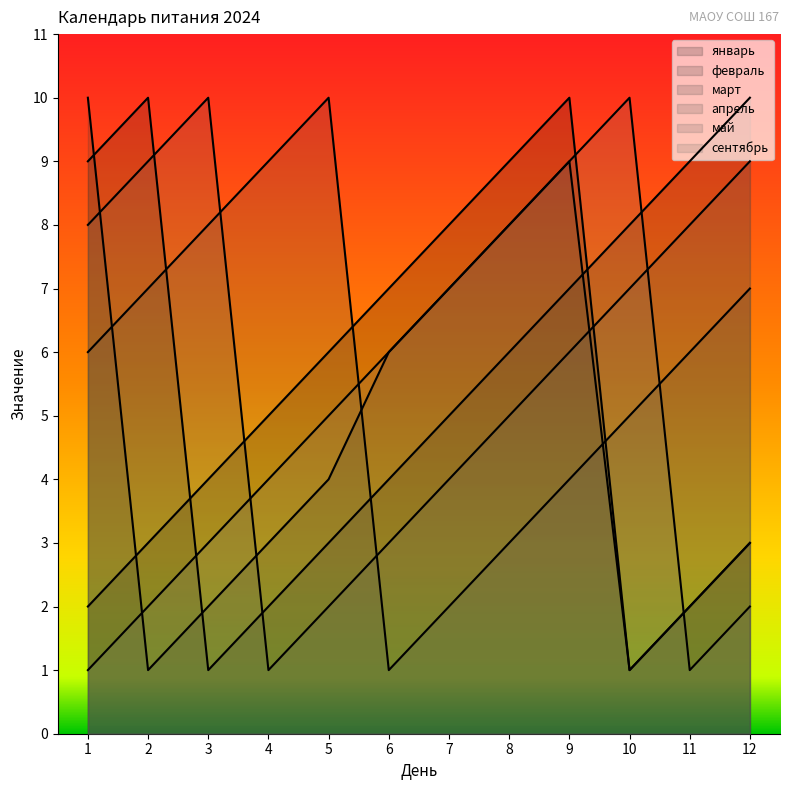

How many май values are between 4 and 9?

8